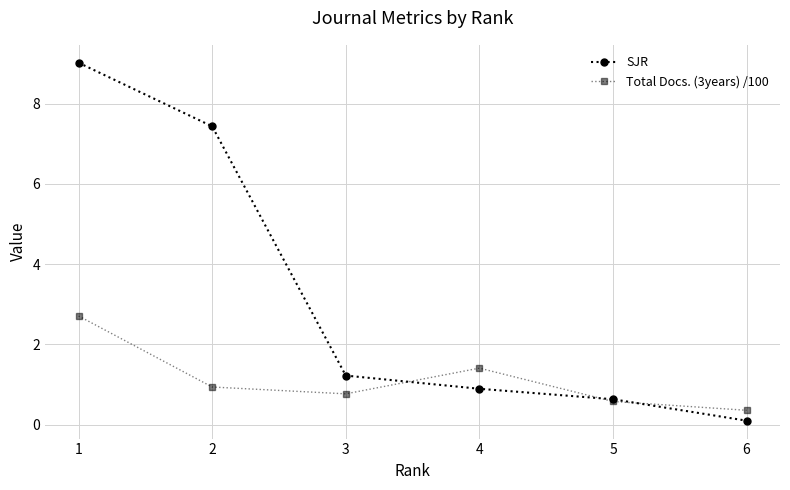

Which category has the highest value in the SJR series?

1